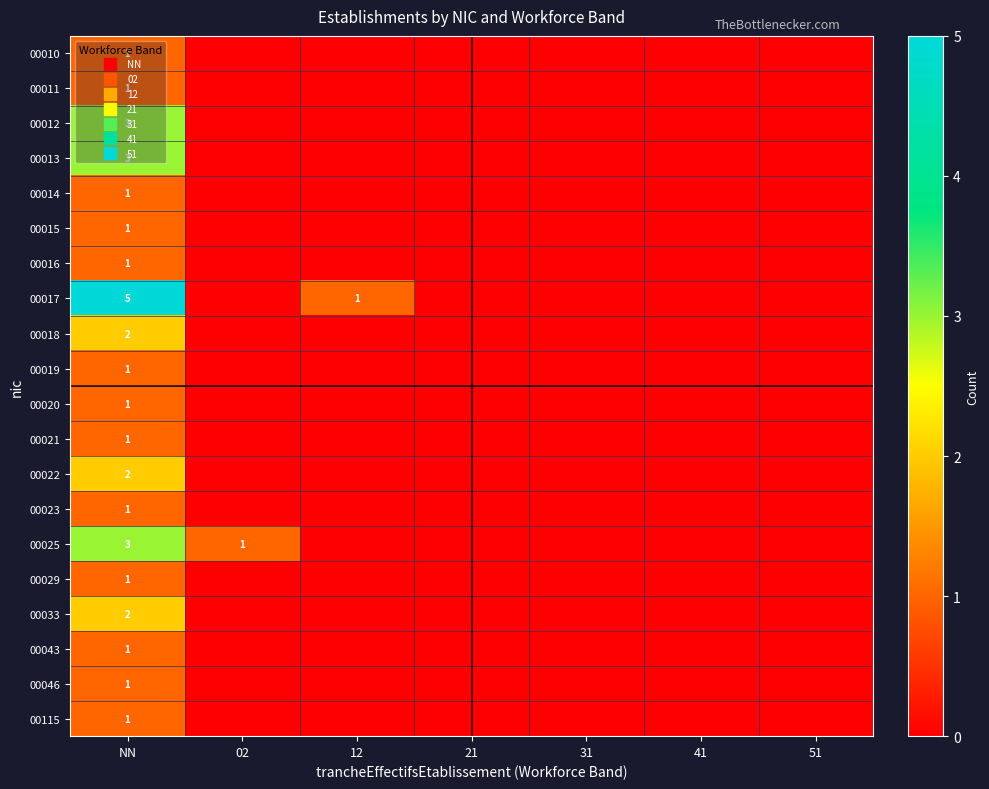

Which series has the widest spread of values?

00017